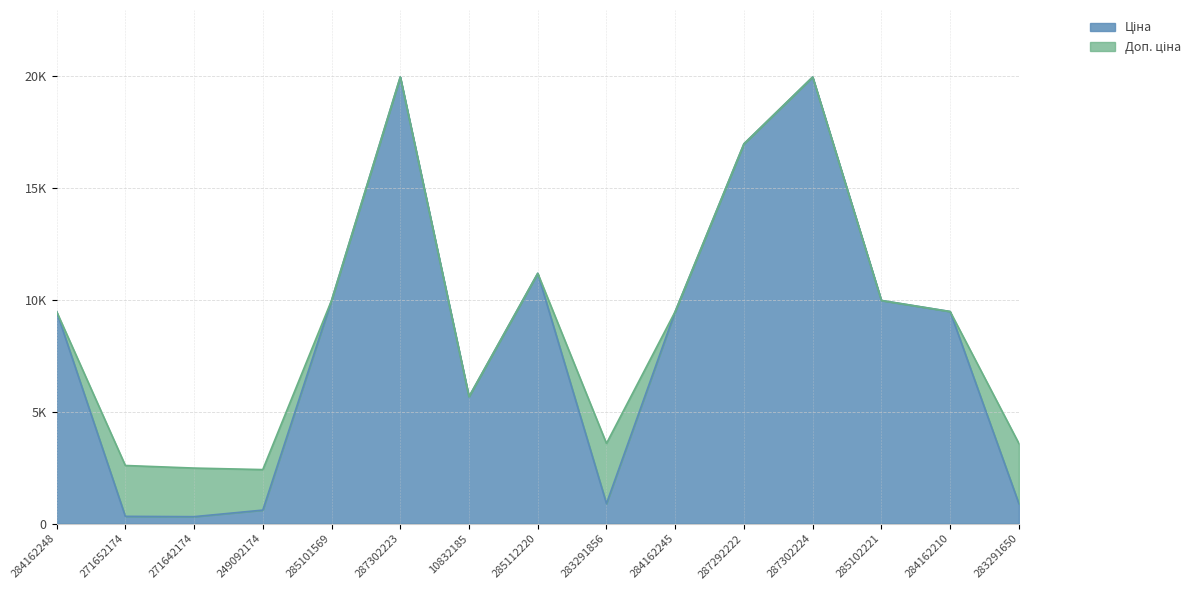

True or false: Ціна and Доп. ціна cross at least once.

False